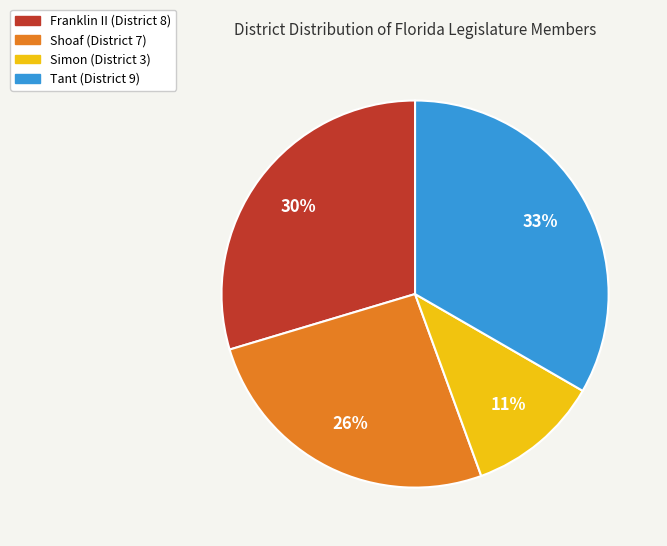

Combined, do Simon and Shoaf account for over 50%?

No